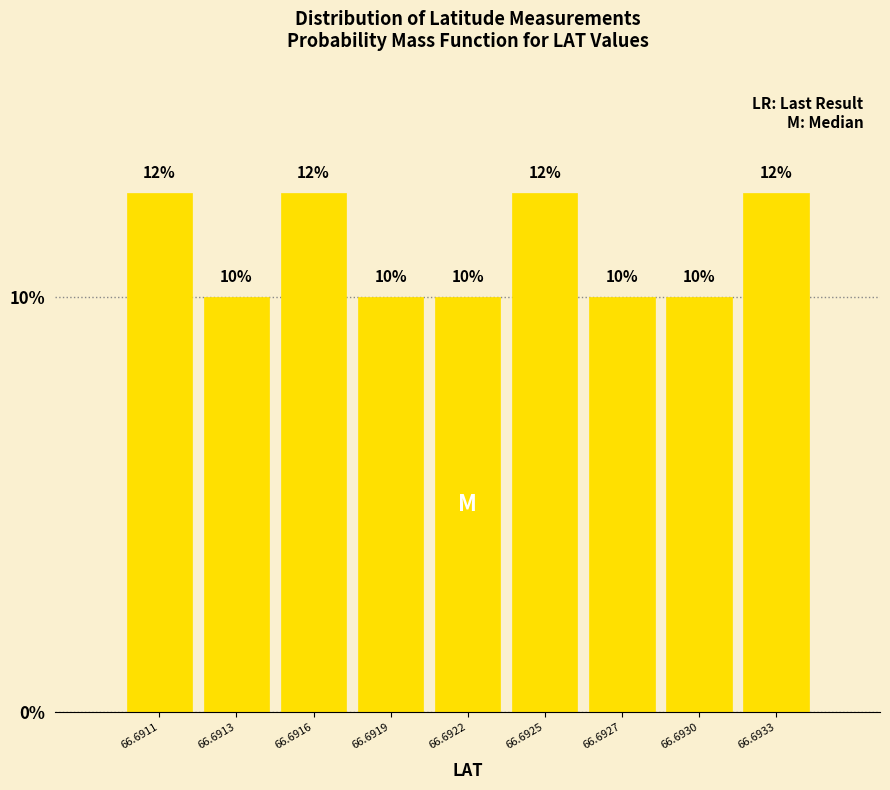

What is the greatest value displayed?

12.5